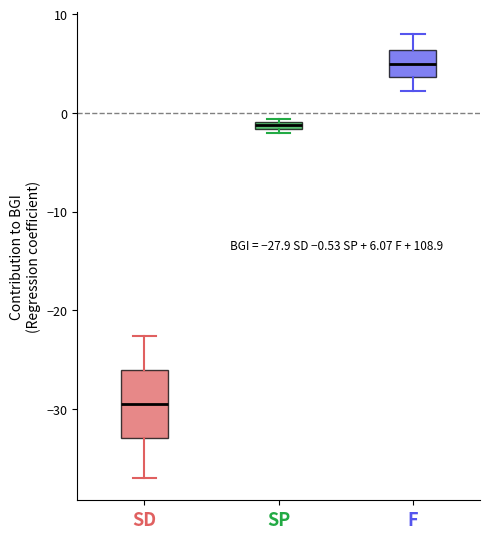

Which box has the lowest median line?

SD